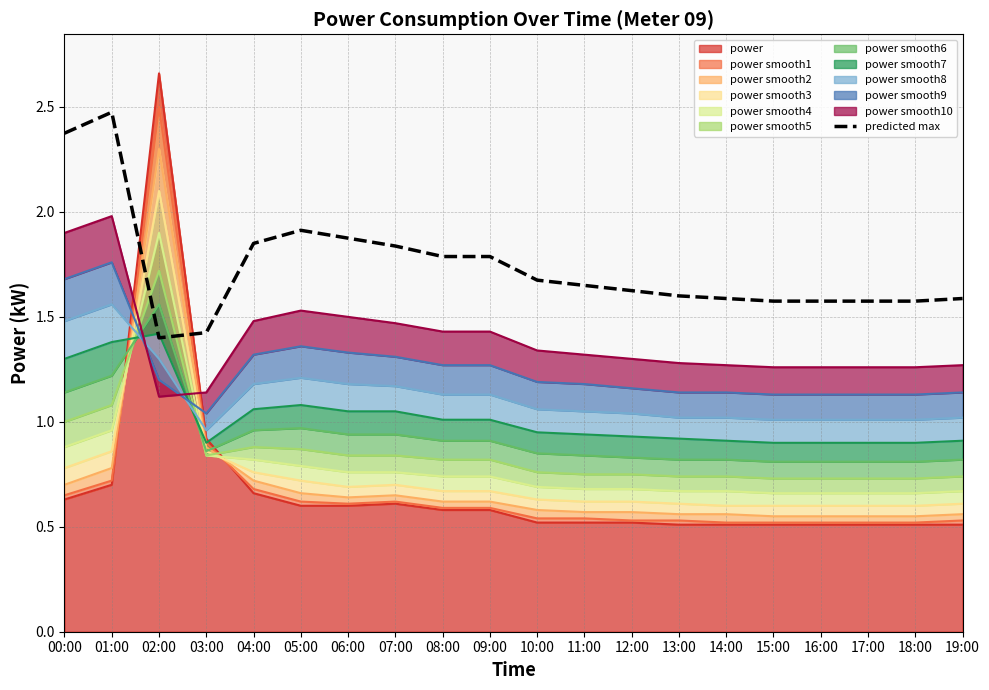

What is the difference between the maximum and minimum values?

1.1